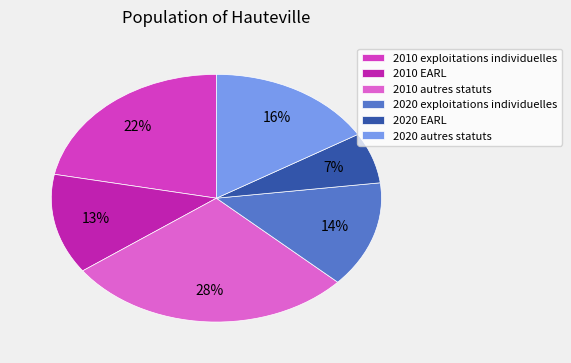

True or false: 2020 EARL accounts for 1% of the total.

False